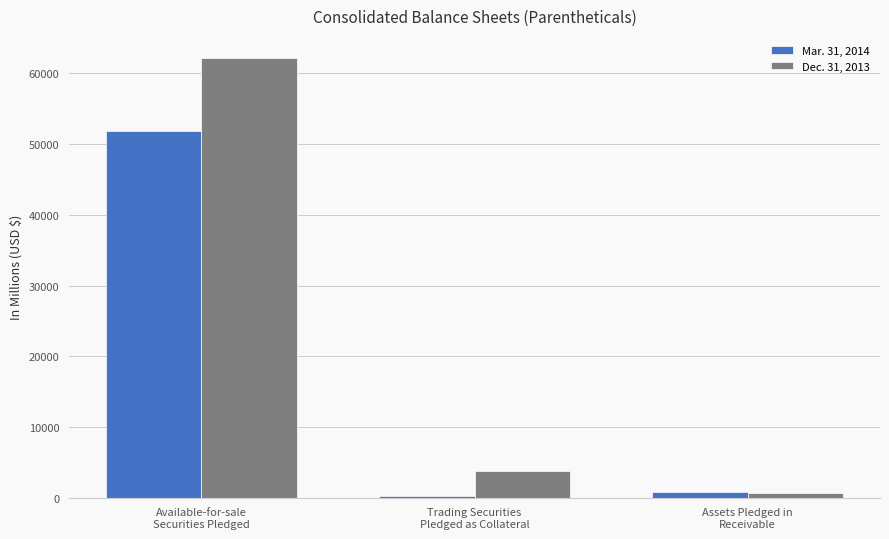

What is the sum of the Dec. 31, 2013 values at Assets Pledged in
Receivable and Available-for-sale
Securities Pledged?

62827